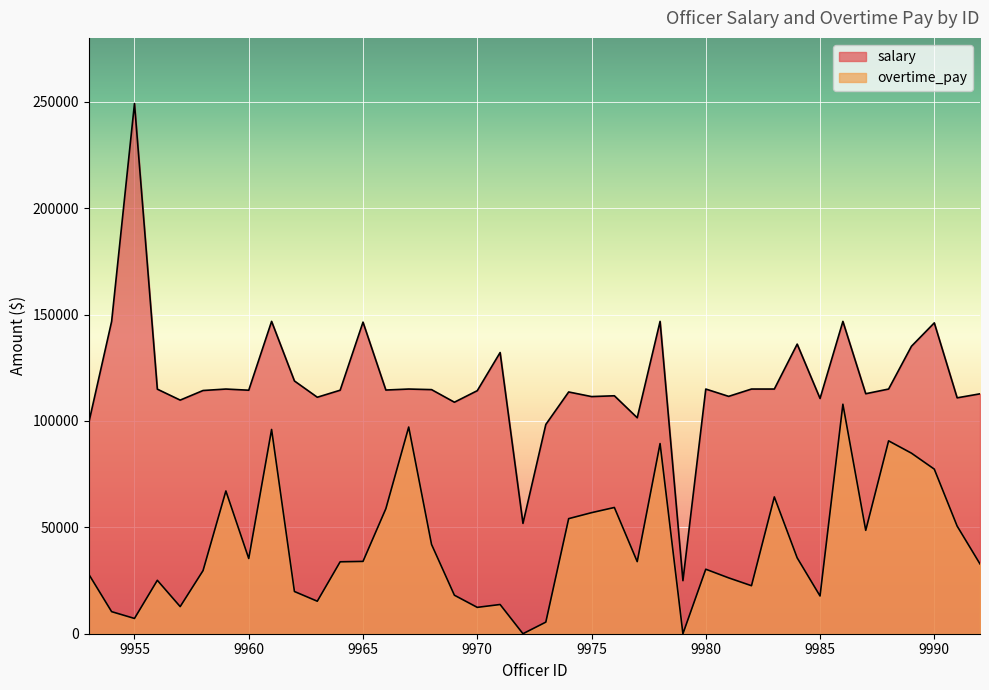

Is it true that salary equals 39973.6 at 9979?

False